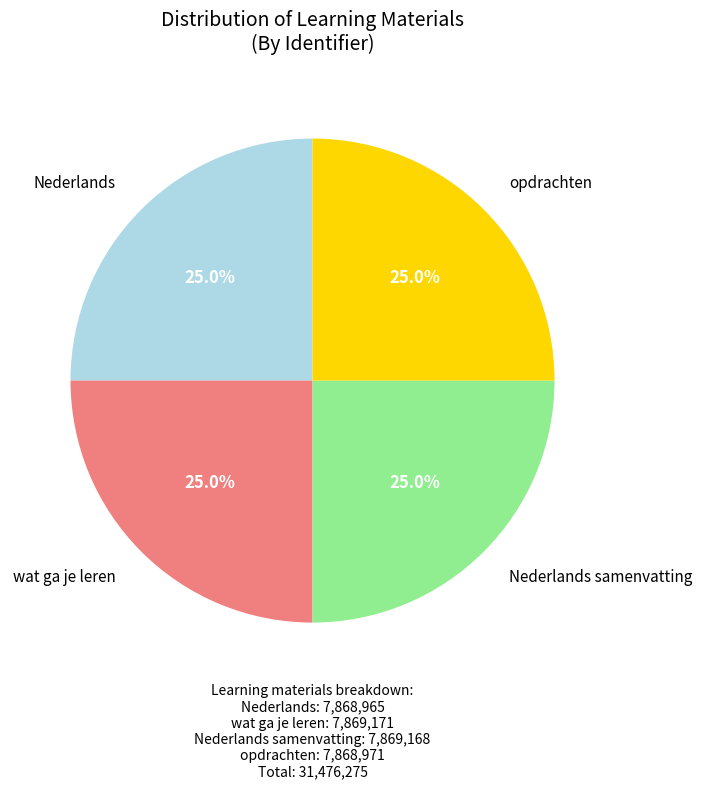

Is there any slice that represents more than half of the pie?

No